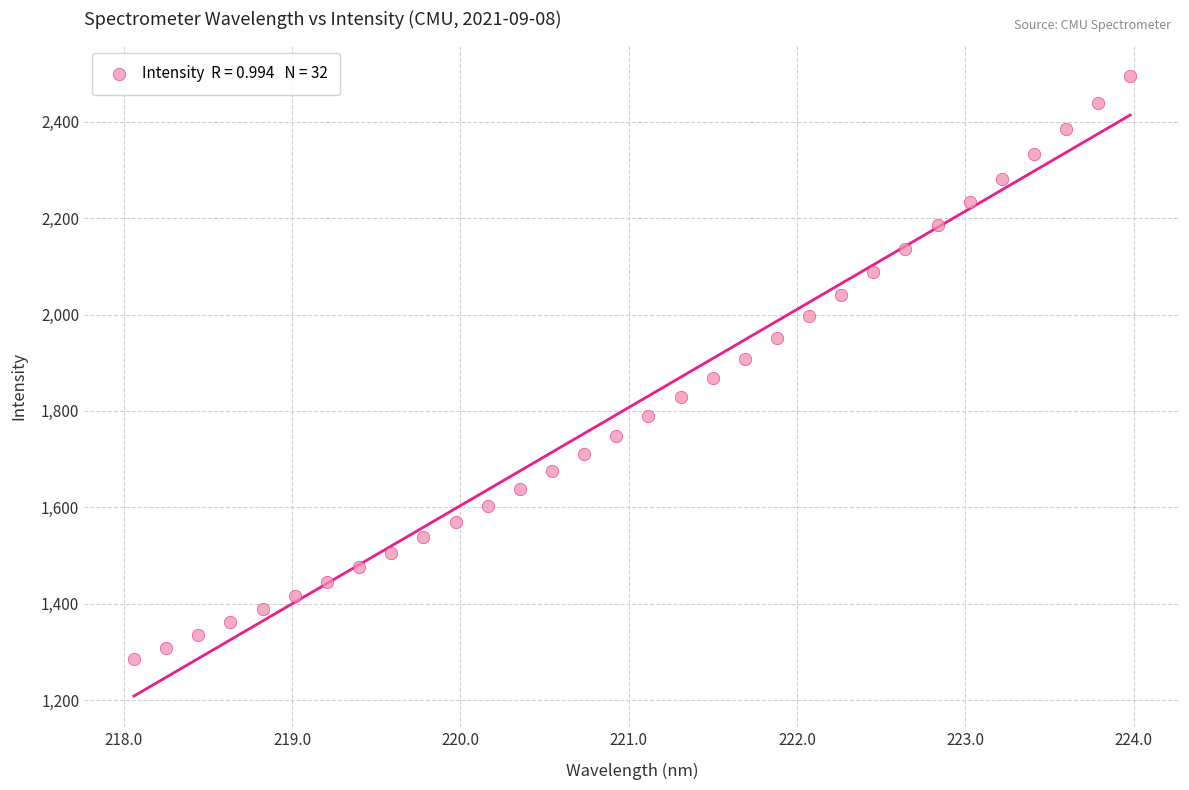

What is the range of Y values (max minus min)?

1207.9